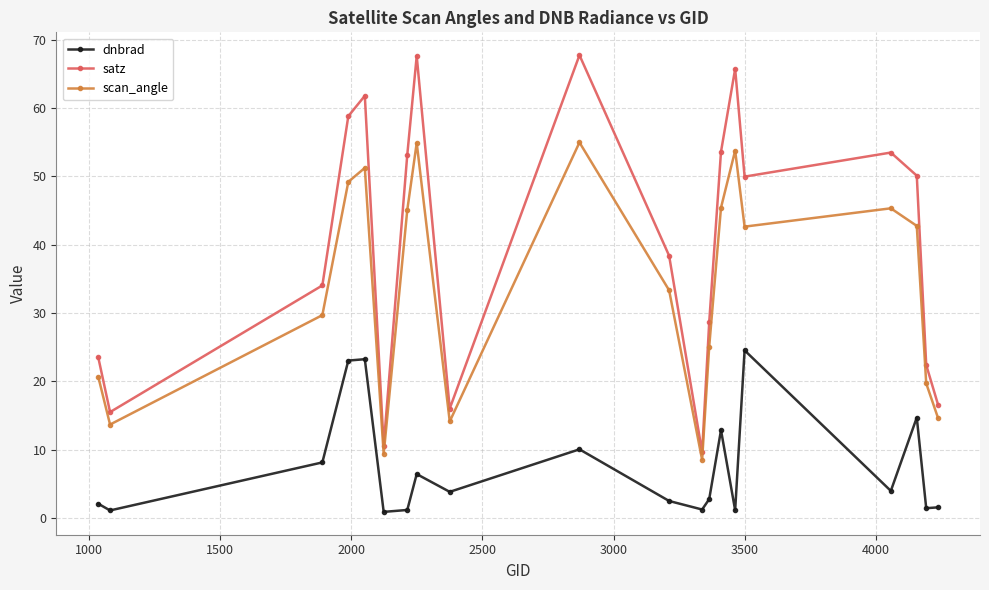

In satz, how many points are lower than both neighbors (excluding endpoints)?

5